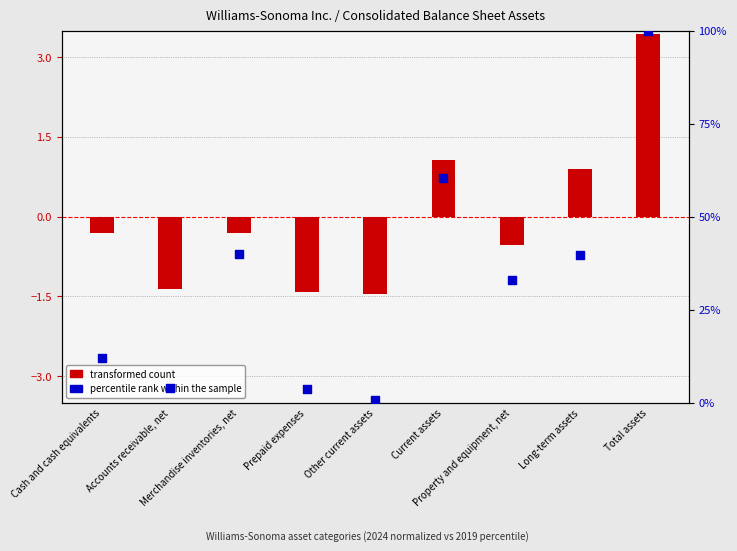

Which series reaches the maximum Y coordinate?

percentile rank within sample